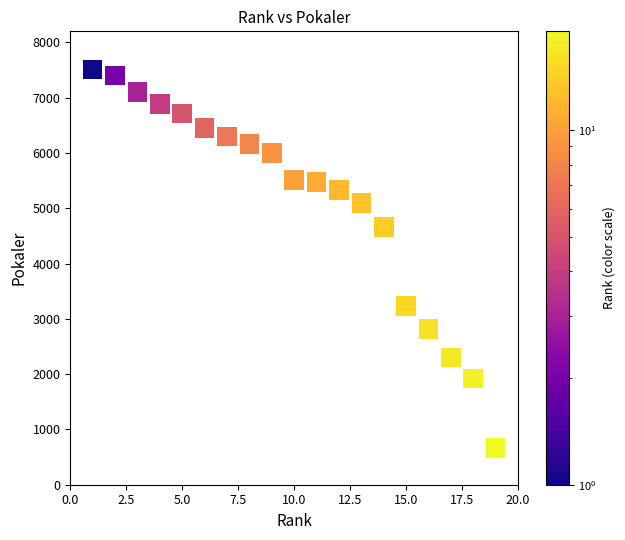

What Y value in the scatter plot is closest to 4086?

4656